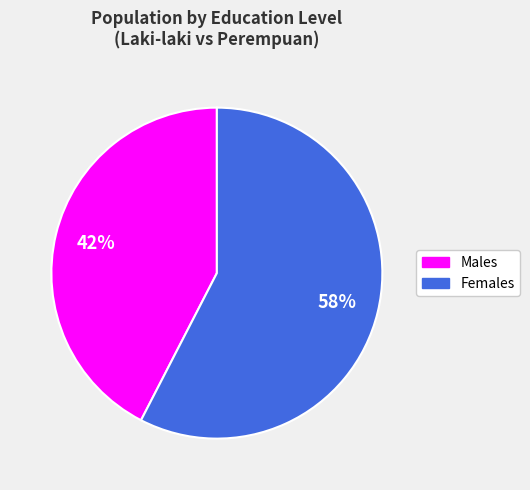

Does any single category account for the majority?

Yes